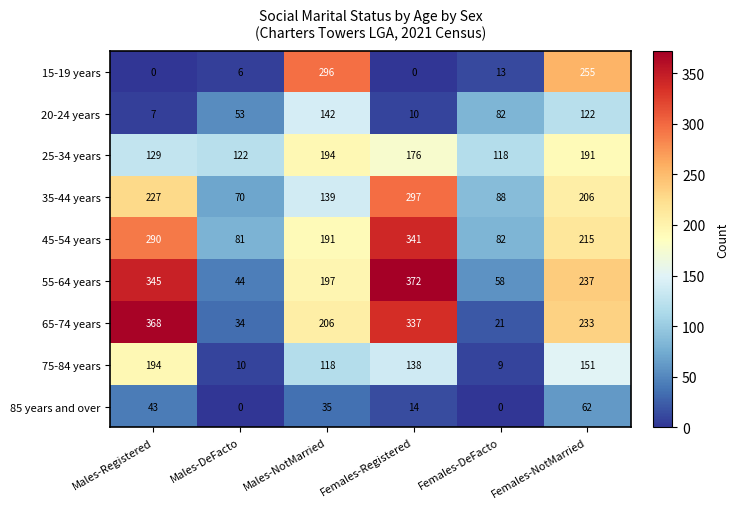

What is the difference between the maximum and second lowest values in the 75-84 years series?

184